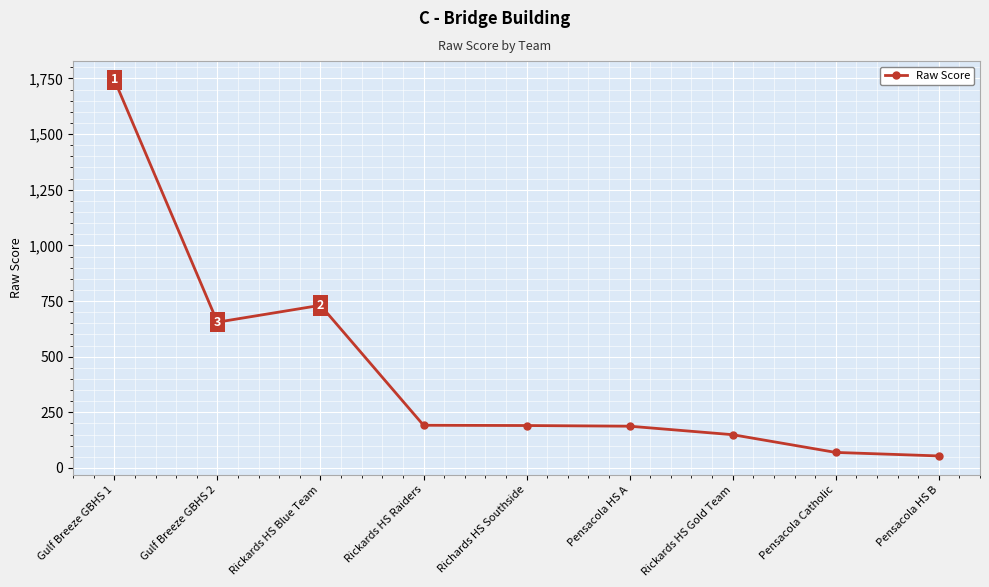

What is the change in value from Pensacola HS A to Pensacola Catholic?

-117.8